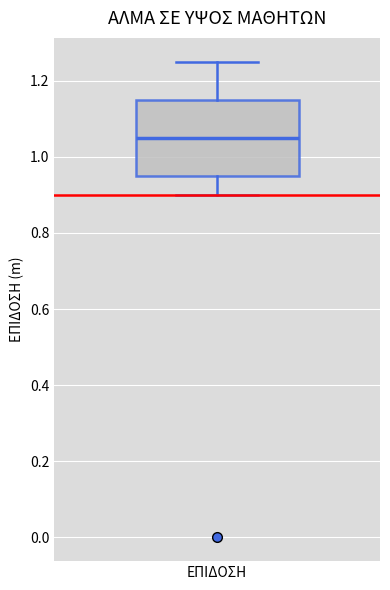

Read this box plot against the y-axis: the position of the median line, the range covered by the box, and the ends of both whiskers. The values are not printed on the chart, so give them approximately, as read against the axis.

median 1.06, box 0.96 to 1.16, whiskers 0.90 to 1.26